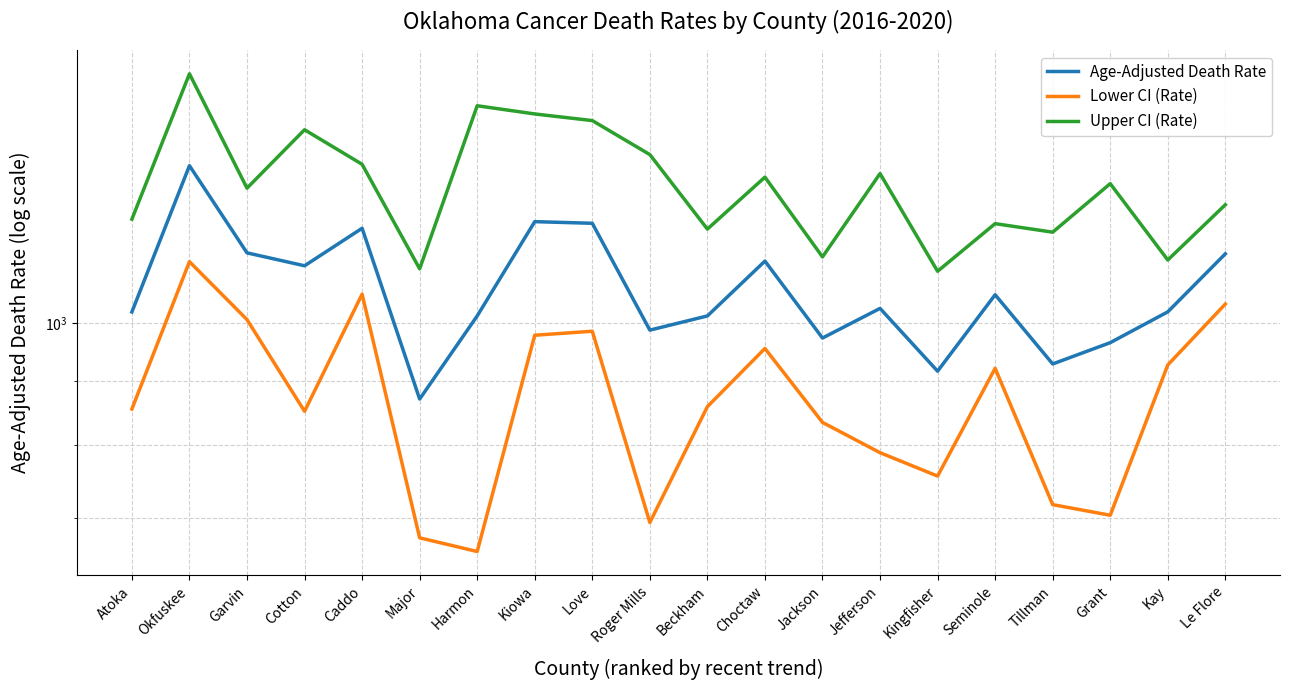

What are all the series names shown in the legend?

Age-Adjusted Death Rate, Lower CI (Rate), Upper CI (Rate)